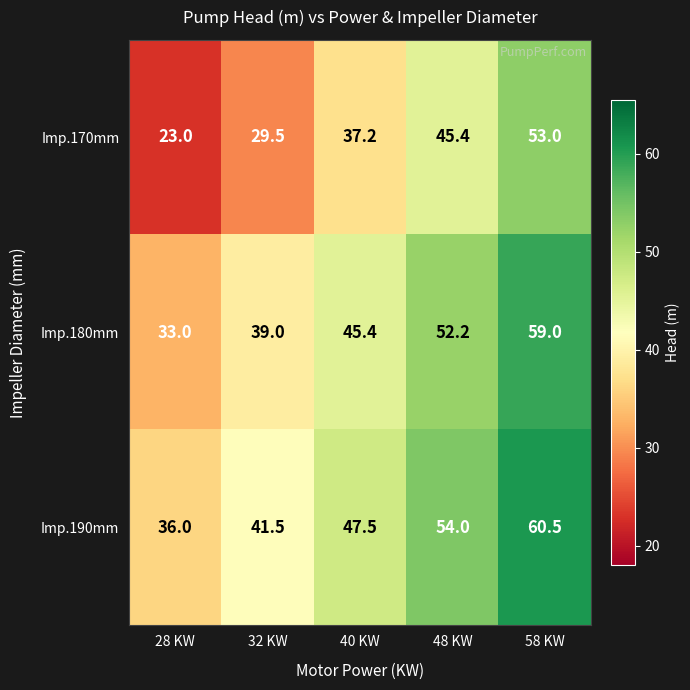

What is the sum of the Imp.180mm values at 28 KW and 58 KW?

92.0